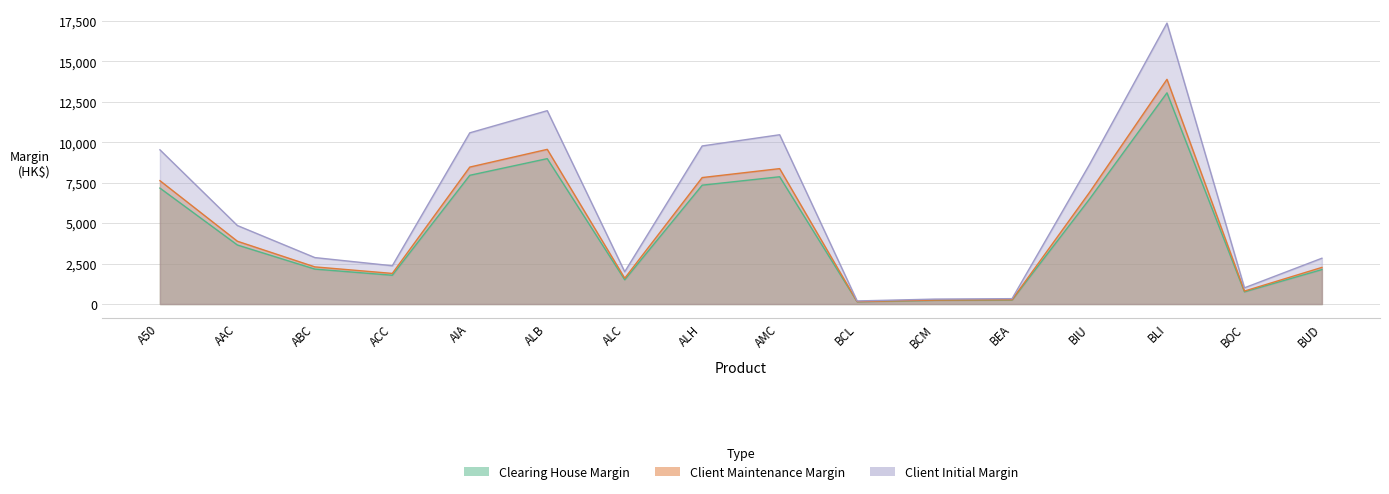

True or false: Initial has a value of 156 at BEA.

False